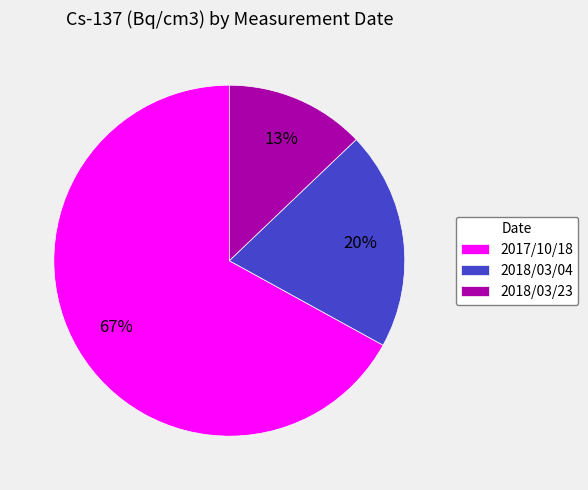

What is the majority slice?

2017/10/18